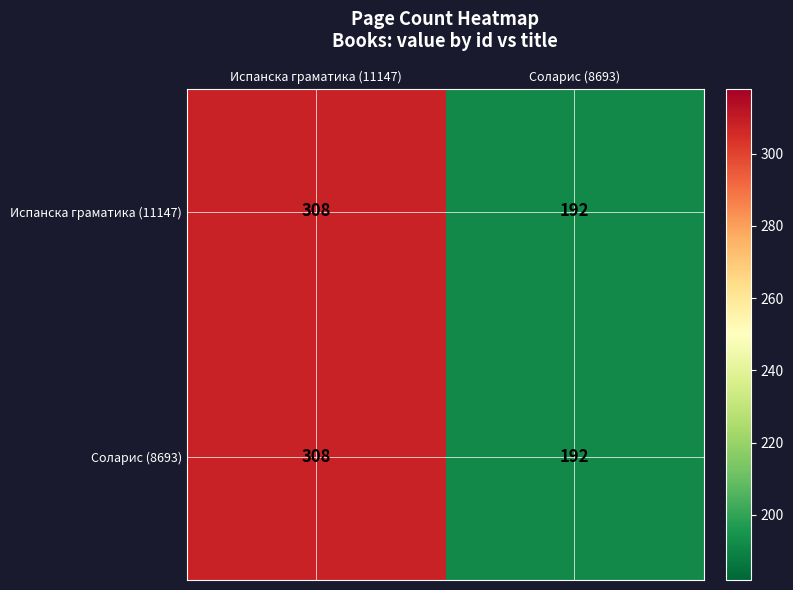

The Испанска граматика (11147) series shows 459 at Испанска граматика (11147). True or false?

False